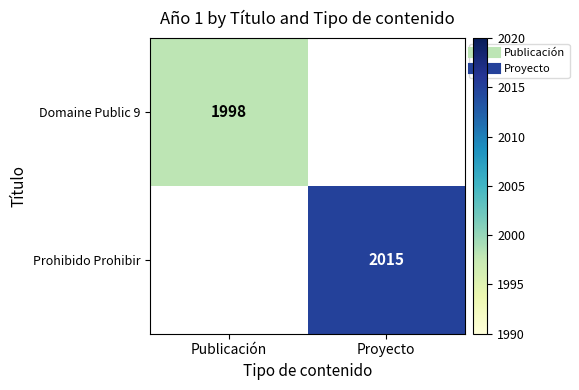

Which category has the lowest value in the Prohibido Prohibir series?

Publicación